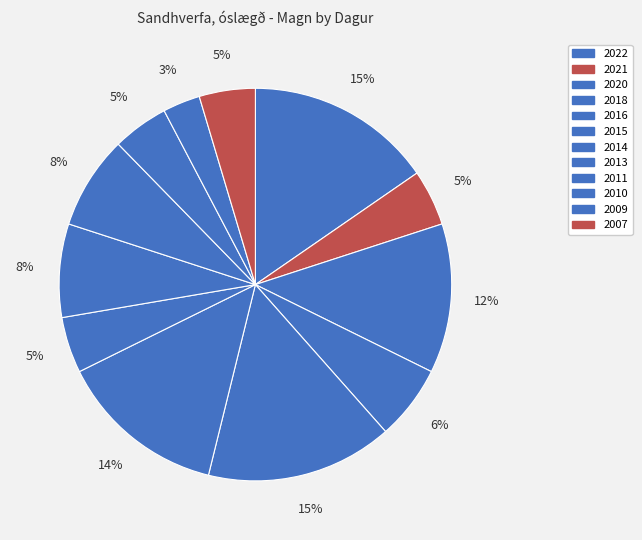

Count the number of slices in the pie.

12